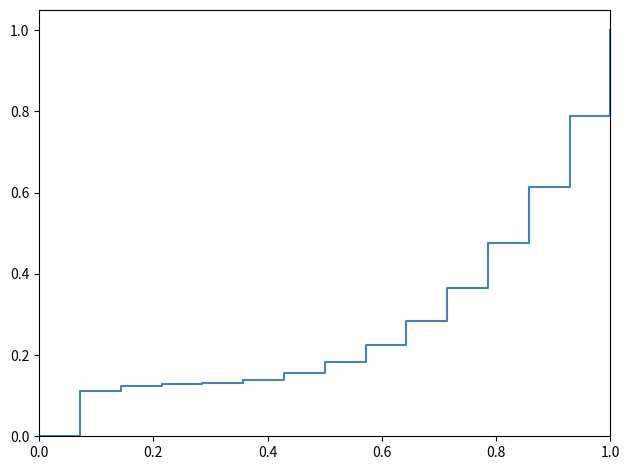

Does the chart have visible grid lines?

No